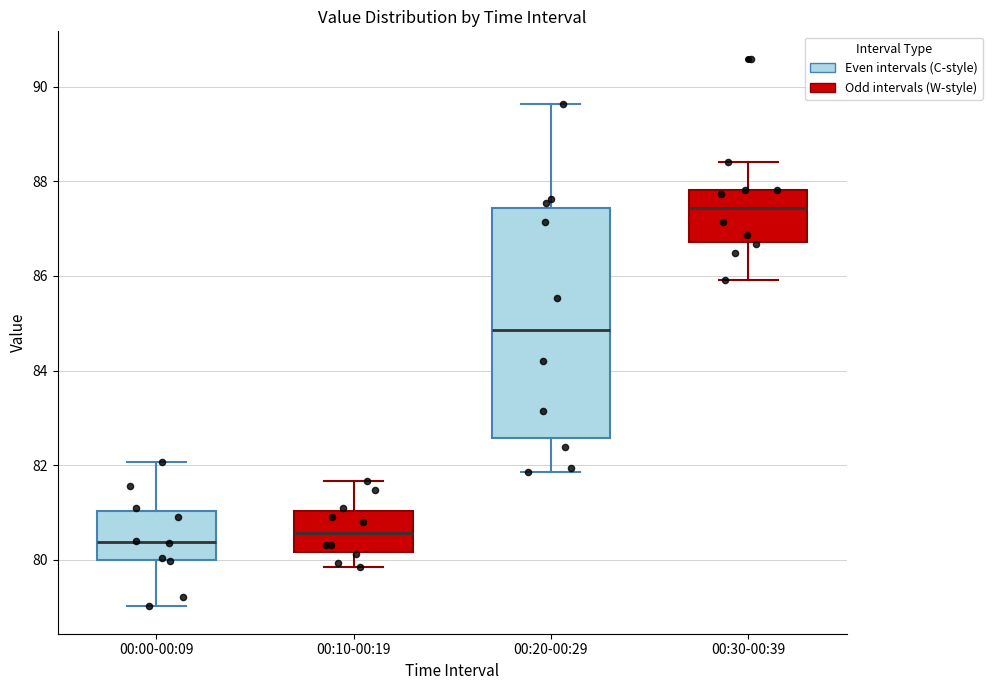

Reading left to right, read every box against the y-axis: the position of its median line, the range the box covers, and the ends of its whiskers. The values are not printed on the chart, so give them approximately, as read against the axis.

00:00-00:09: median 80.4, box 80.0 to 81.0, whiskers 79.0 to 82.0
00:10-00:19: median 80.6, box 80.2 to 81.0, whiskers 79.8 to 81.6
00:20-00:29: median 84.8, box 82.6 to 87.4, whiskers 81.8 to 89.6
00:30-00:39: median 87.4, box 86.8 to 87.8, whiskers 86.0 to 88.4